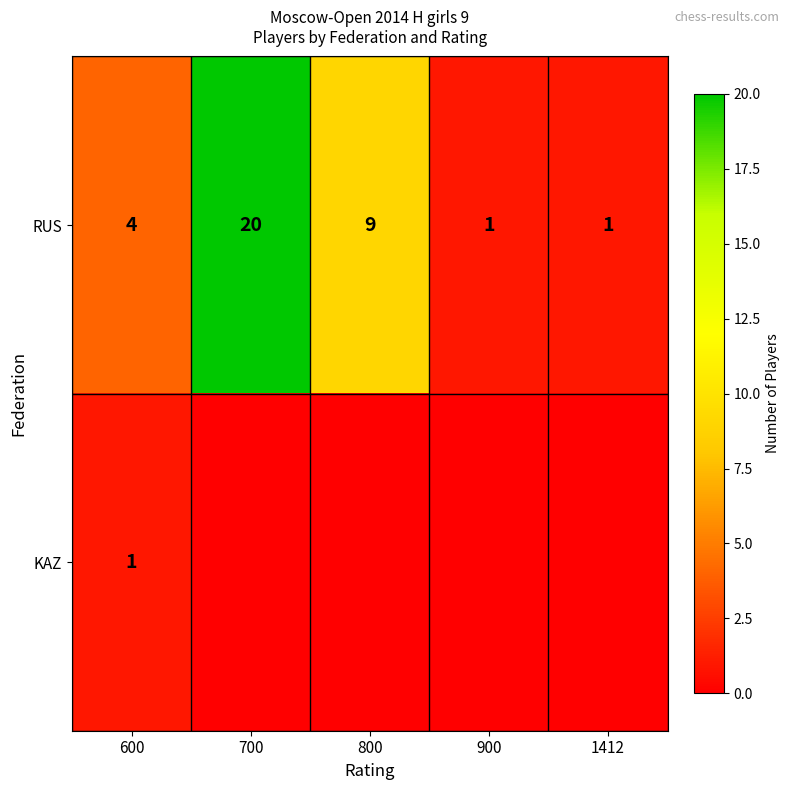

Between 700 and 1412, which is larger?

700